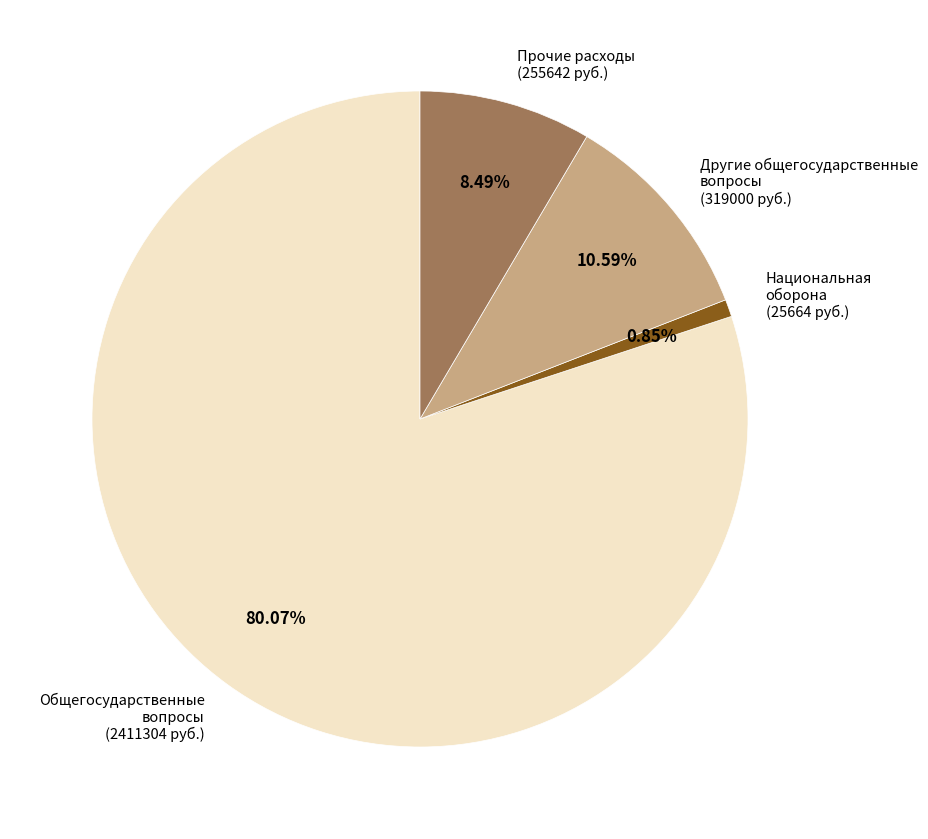

Do Прочие расходы (255642 руб.) and Другие общегосударственные вопросы (319000 руб.) together represent more than half of the pie?

No